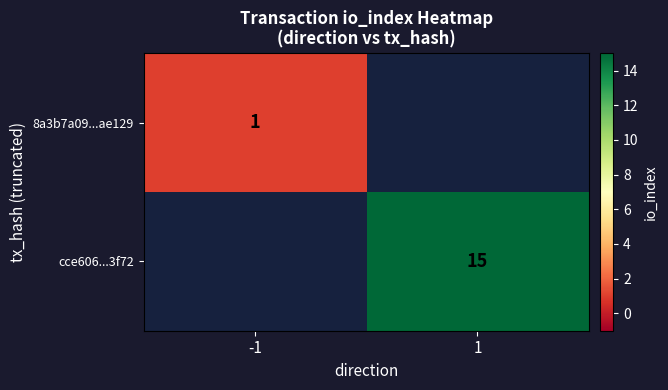

Is the value of cce606...3f72 at 1 greater than the value of 8a3b7a09...ae129 at -1?

Yes